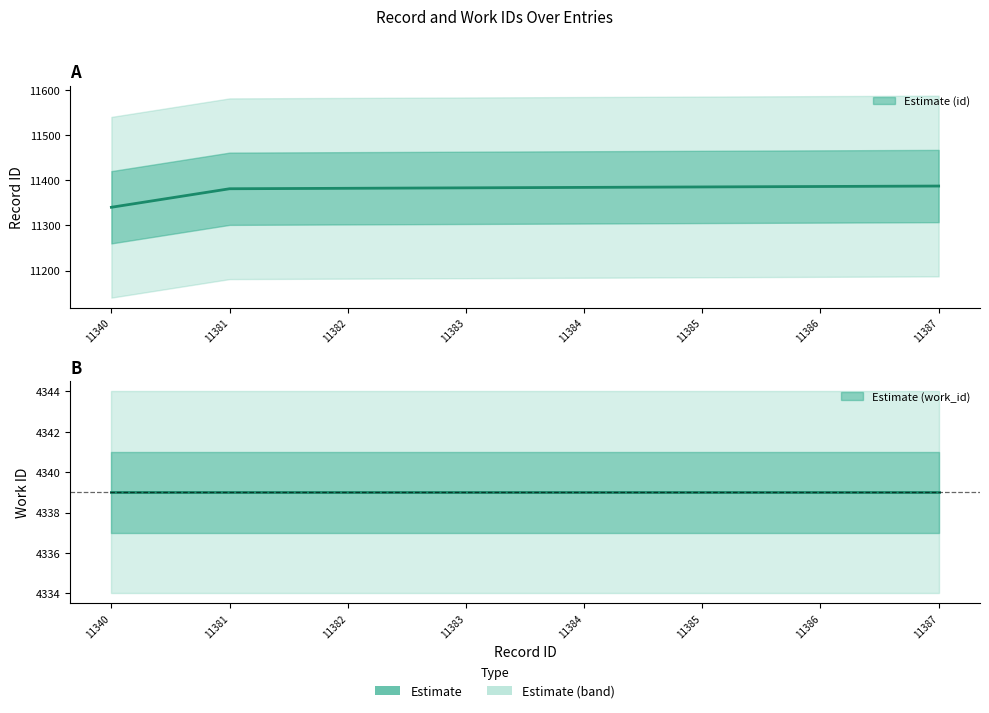

What is the value of the 2nd point from the left?

11381